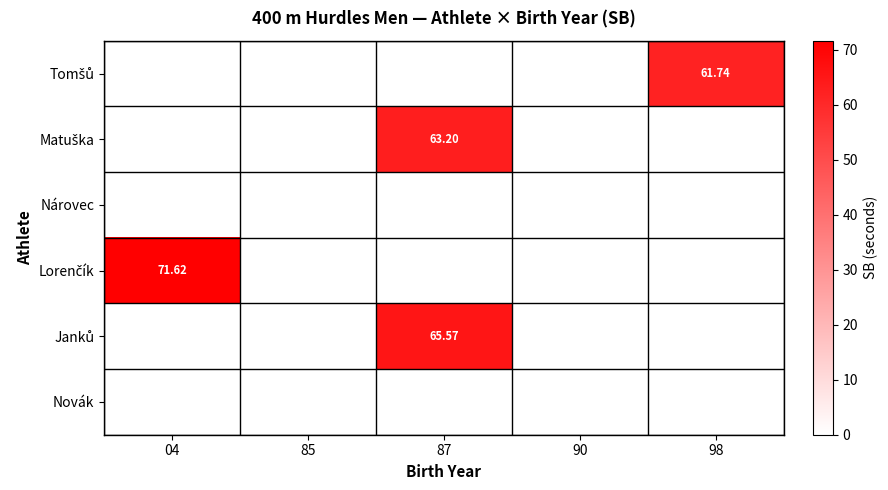

At which category is the sum across all series the highest?

87